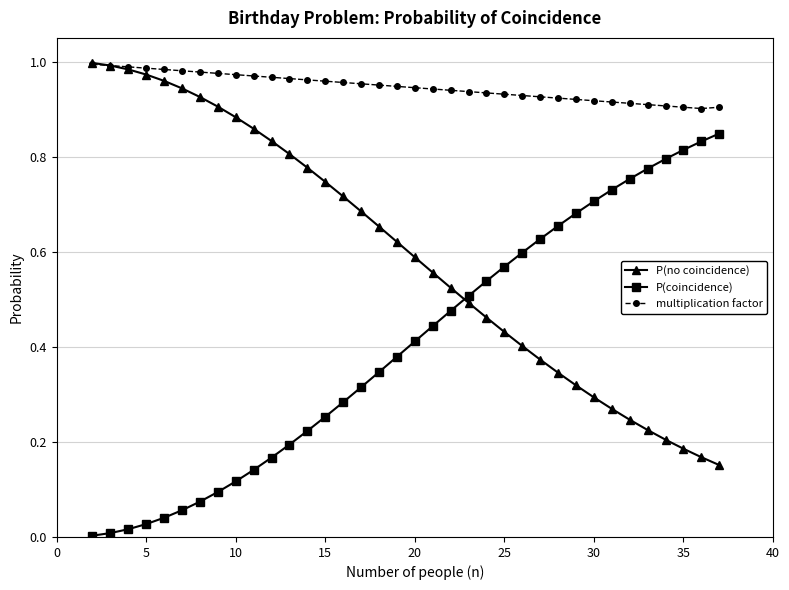

List the series in order of their overall mean, lowest first.

P(coincidence), P(no coincidence), multiplication factor